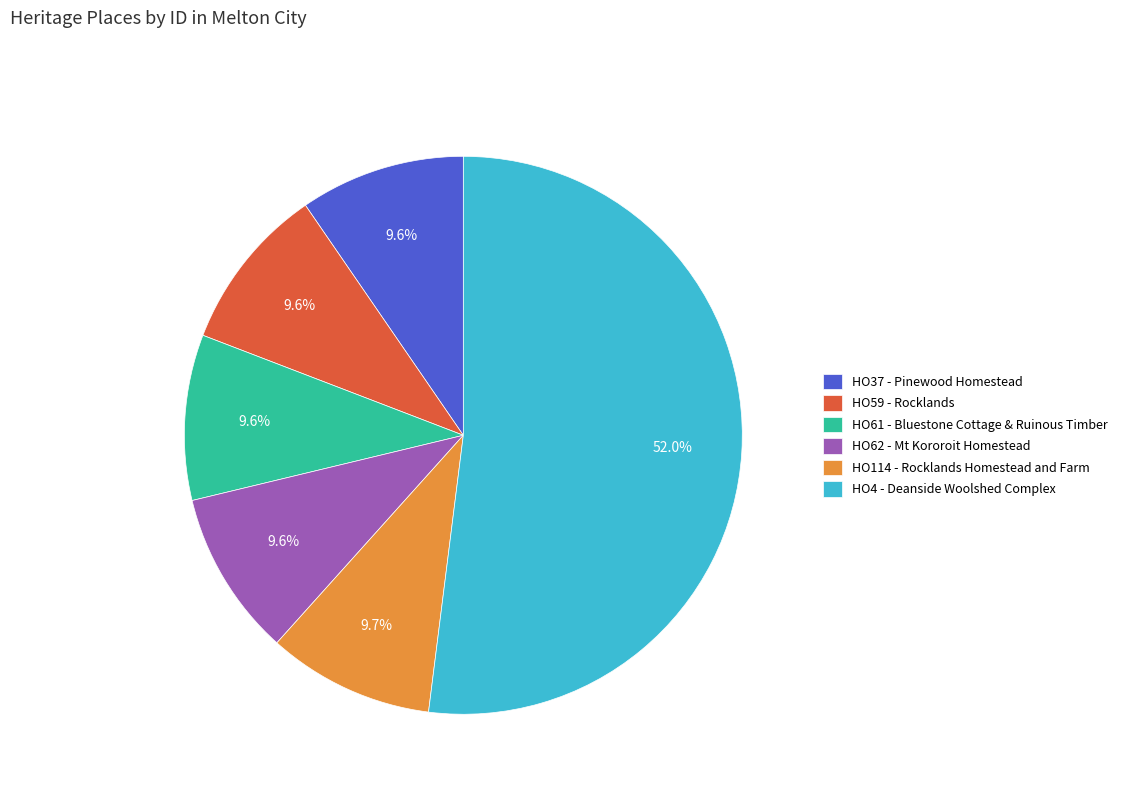

To the nearest percent, what is the difference between the HO114 - Rocklands Homestead and Farm and HO4 - Deanside Woolshed Complex slice percentages?

42%